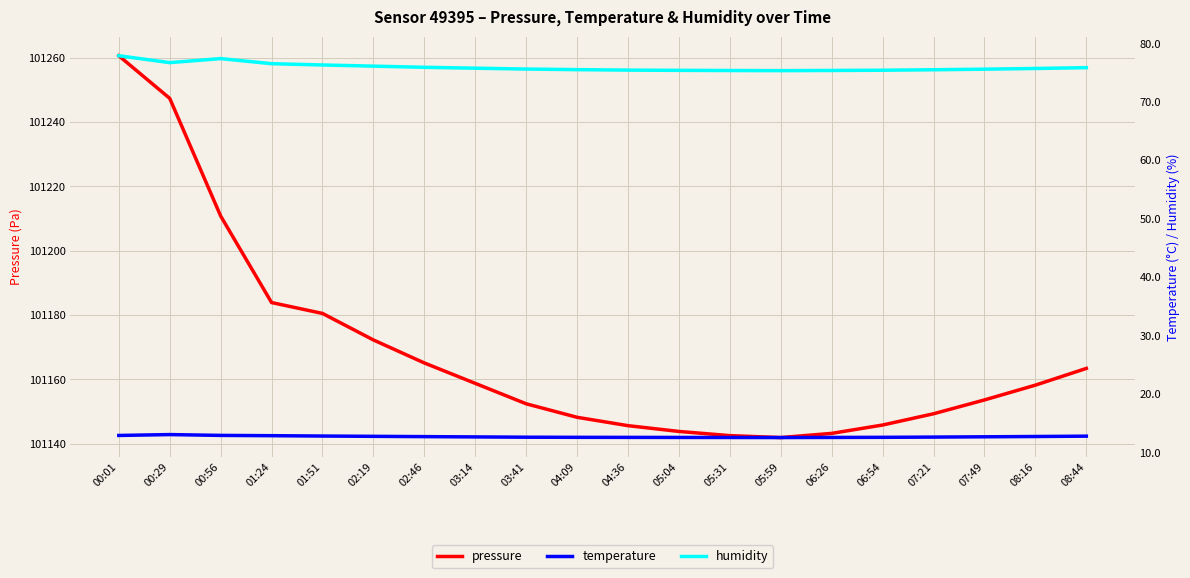

What is the lowest value of the pressure series?

101141.9